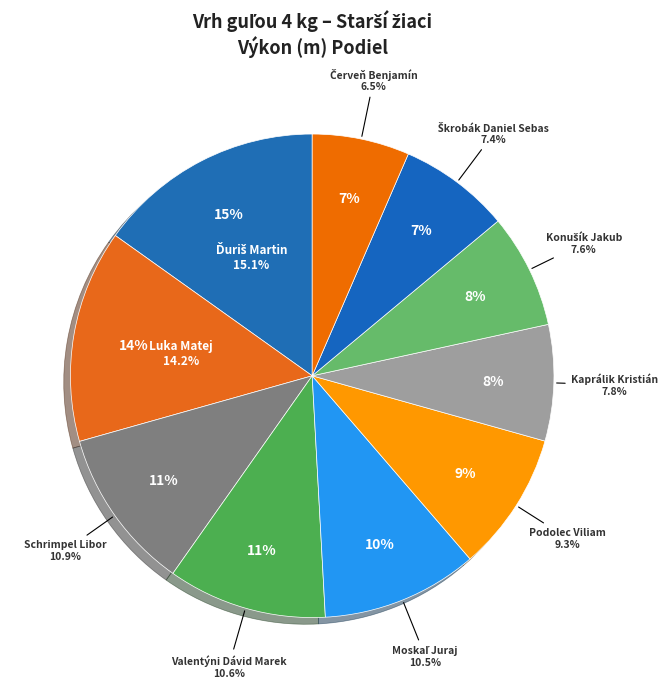

Do Konušík Jakub and Valentýni Dávid Marek together represent more than half of the pie?

No